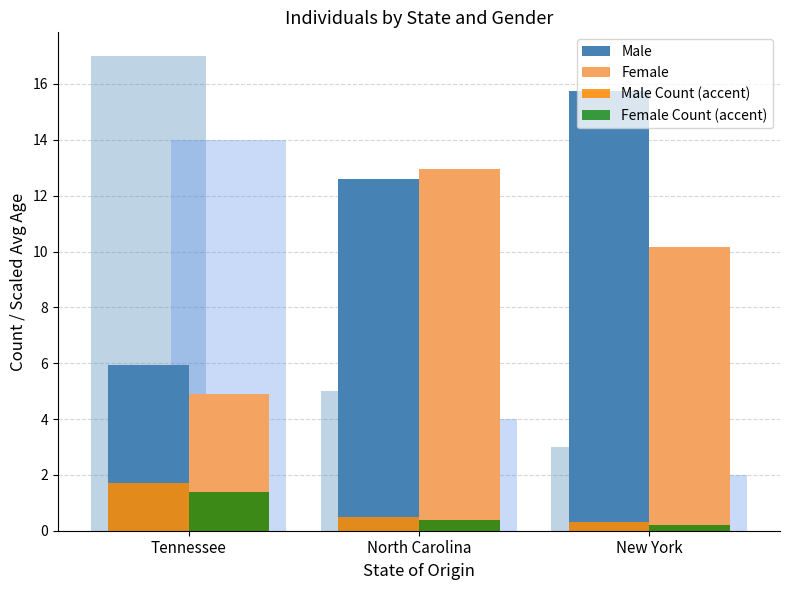

Between New York and North Carolina, which is larger?

New York